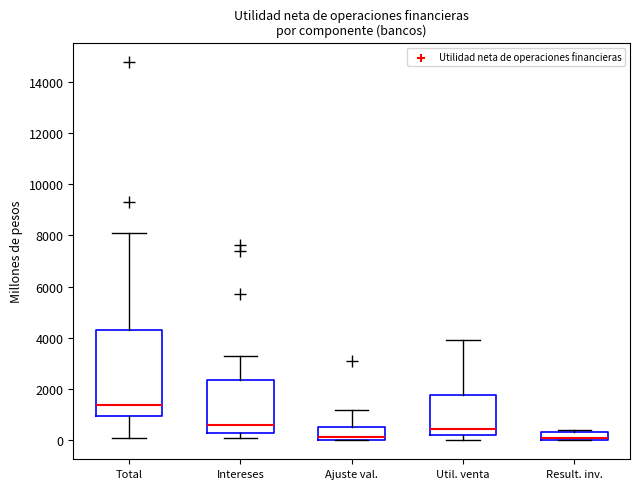

Where does the lower whisker of the box for Total end on the y-axis? The values are not printed on the chart, so give them approximately, as read against the axis.

0